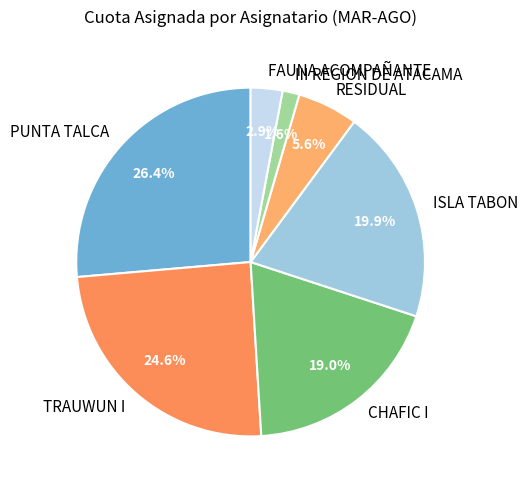

Approximately how many times larger is the value at ISLA TABON compared to CHAFIC I?

1.0